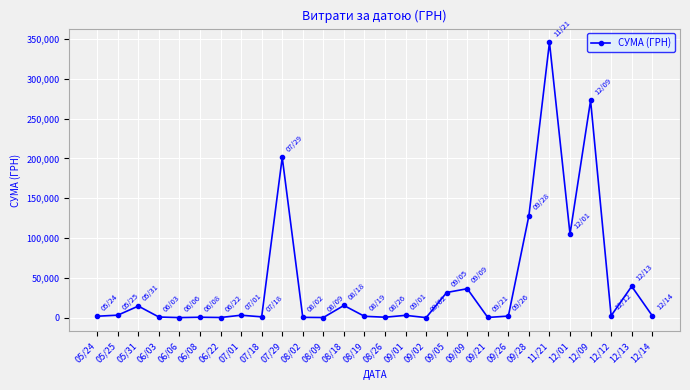

Where is the data nearest to the value 172848?

07/29